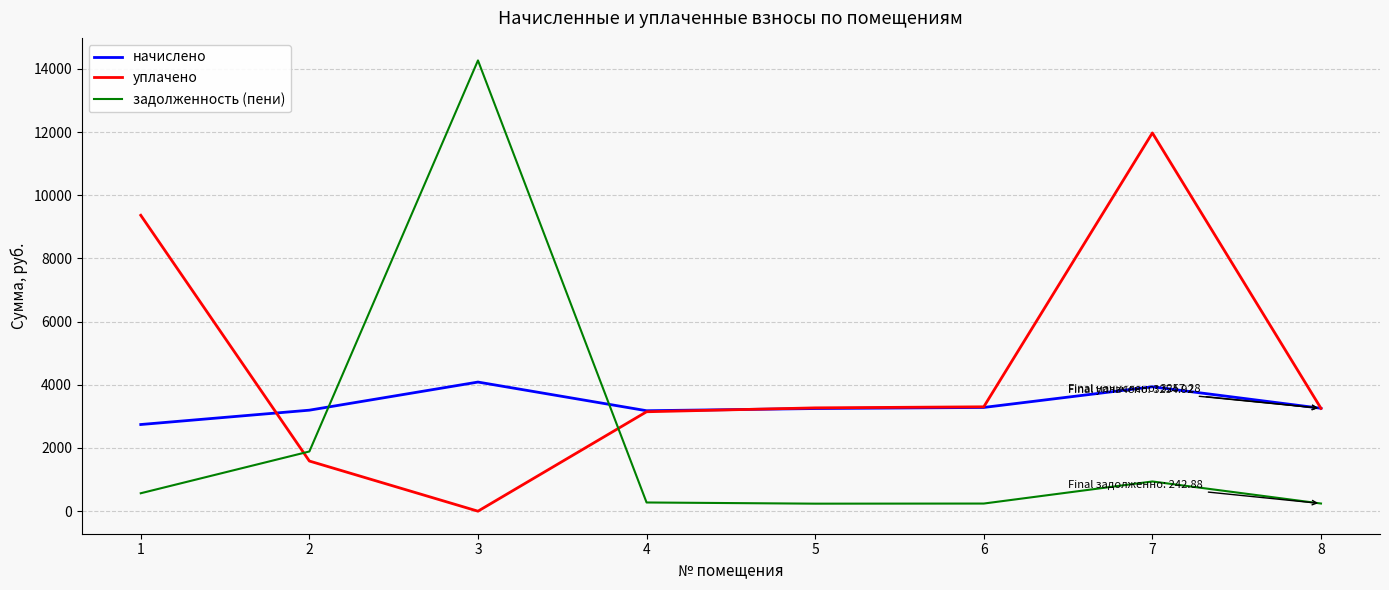

Where do начислено and задолженность (пени) first cross each other?

2 and 3